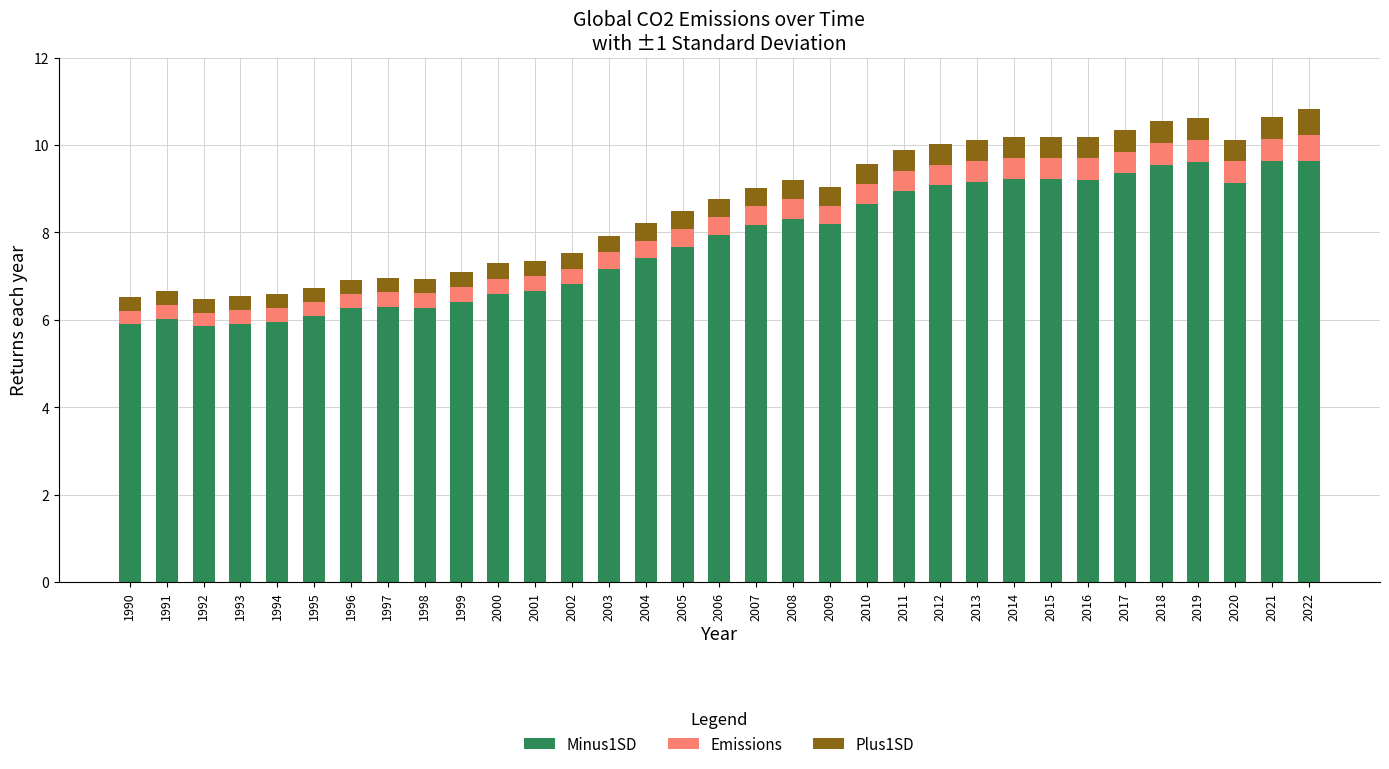

What is the average value of the Minus1SD series?

7.8